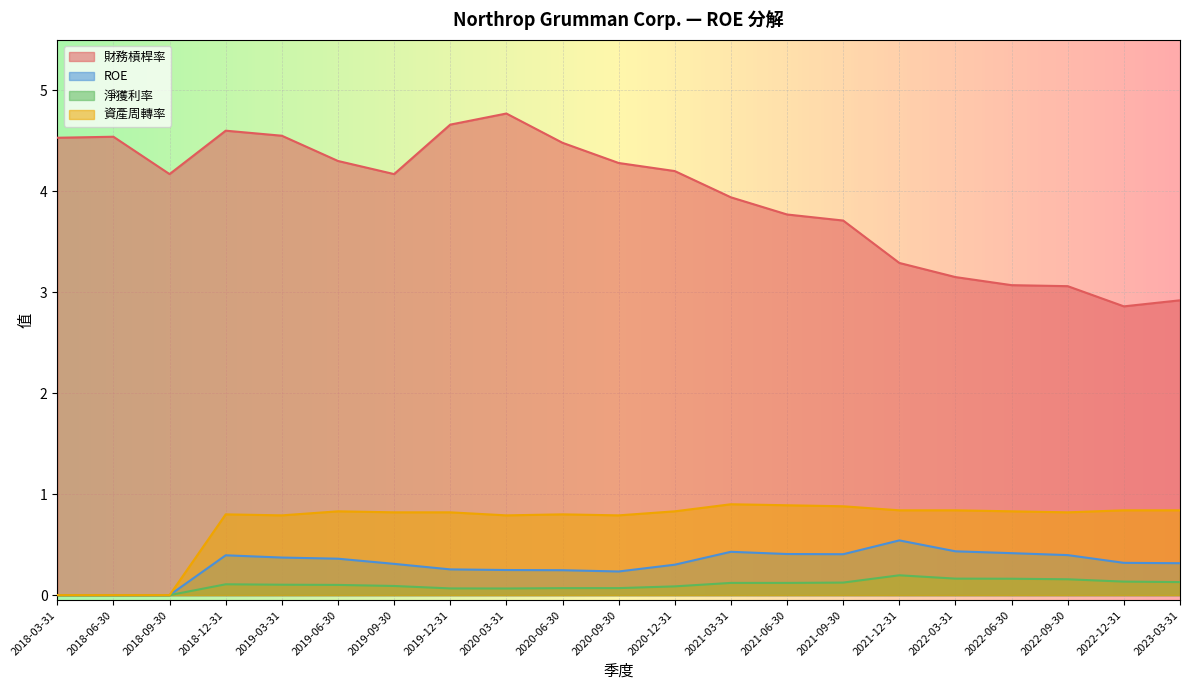

Rank the categories by ROE value from highest to lowest.

2021-12-31, 2022-03-31, 2021-03-31, 2022-06-30, 2021-06-30, 2021-09-30, 2022-09-30, 2018-12-31, 2019-03-31, 2019-06-30, 2022-12-31, 2023-03-31, 2019-09-30, 2020-12-31, 2019-12-31, 2020-03-31, 2020-06-30, 2020-09-30, 2018-09-30, 2018-06-30, 2018-03-31